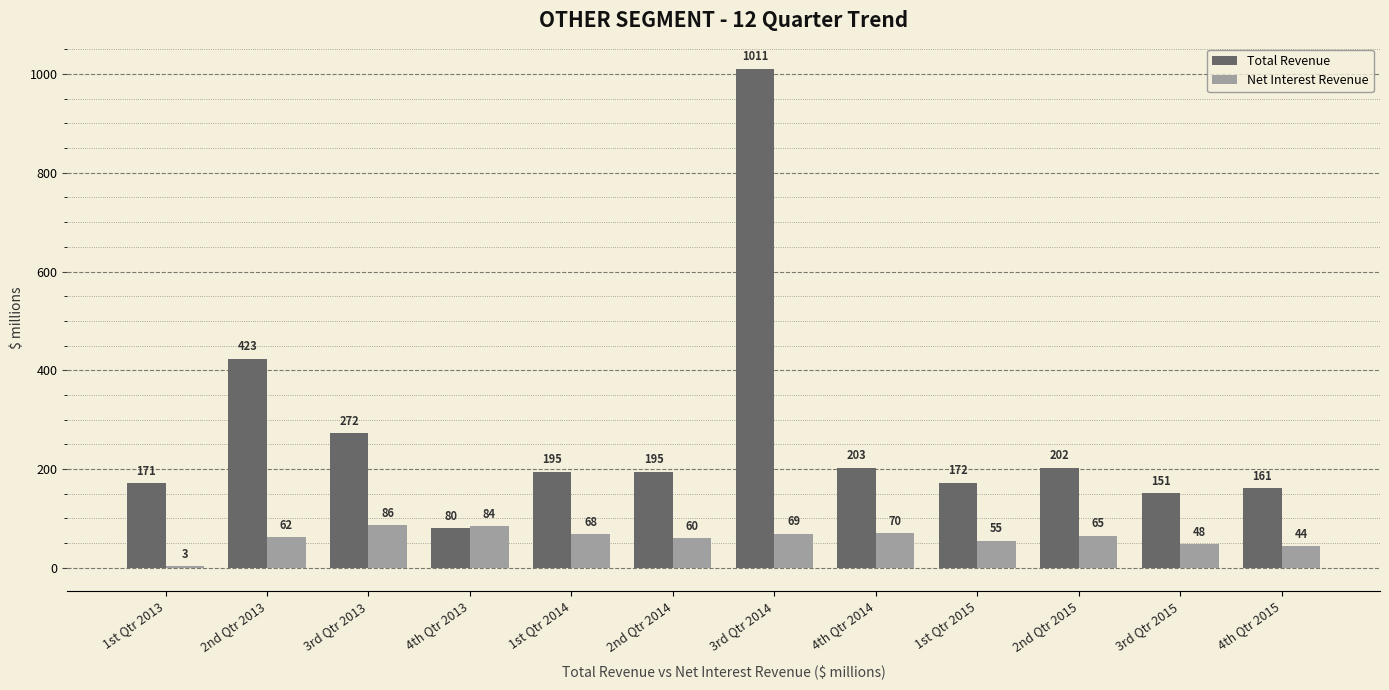

Reading left to right, transcribe all the data shown in this chart.

Total Revenue: 1st Qtr 2013=171	2nd Qtr 2013=423	3rd Qtr 2013=272	4th Qtr 2013=80	1st Qtr 2014=195	2nd Qtr 2014=195	3rd Qtr 2014=1011	4th Qtr 2014=203	1st Qtr 2015=172	2nd Qtr 2015=202	3rd Qtr 2015=151	4th Qtr 2015=161
Net Interest Revenue: 1st Qtr 2013=3	2nd Qtr 2013=62	3rd Qtr 2013=86	4th Qtr 2013=84	1st Qtr 2014=68	2nd Qtr 2014=60	3rd Qtr 2014=69	4th Qtr 2014=70	1st Qtr 2015=55	2nd Qtr 2015=65	3rd Qtr 2015=48	4th Qtr 2015=44